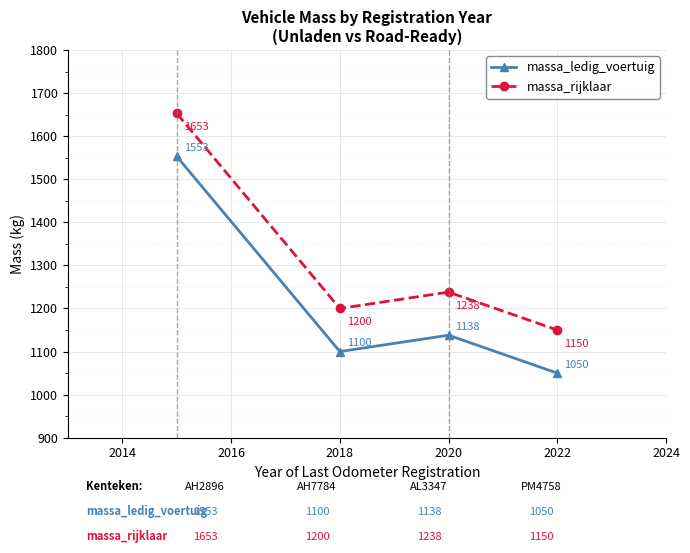

How many lines are shown in the chart?

2